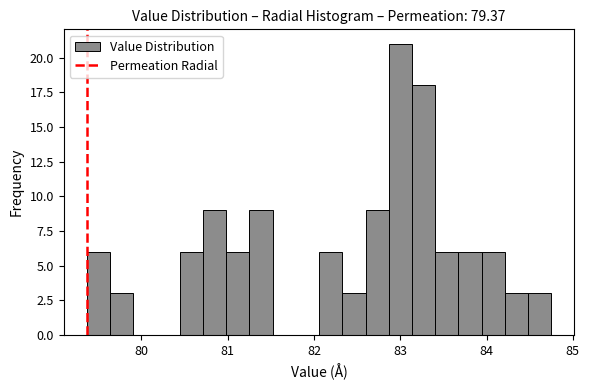

Around what value on the x-axis is the tallest bar? Give the approximate position of its centre, as read against the axis.

83.0